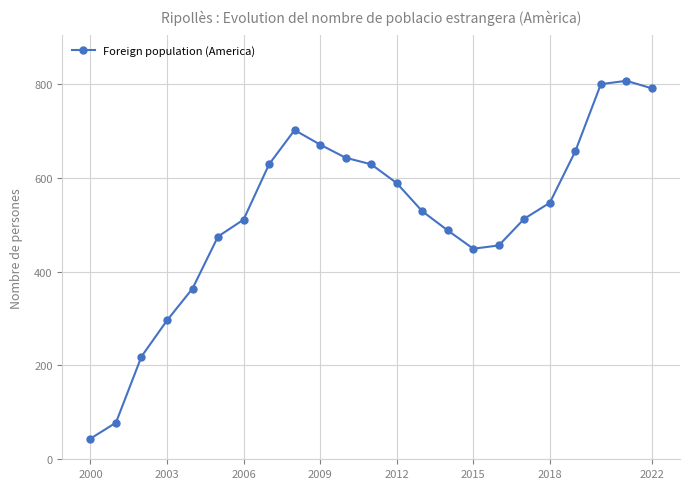

What is the maximum value shown in the chart?

807